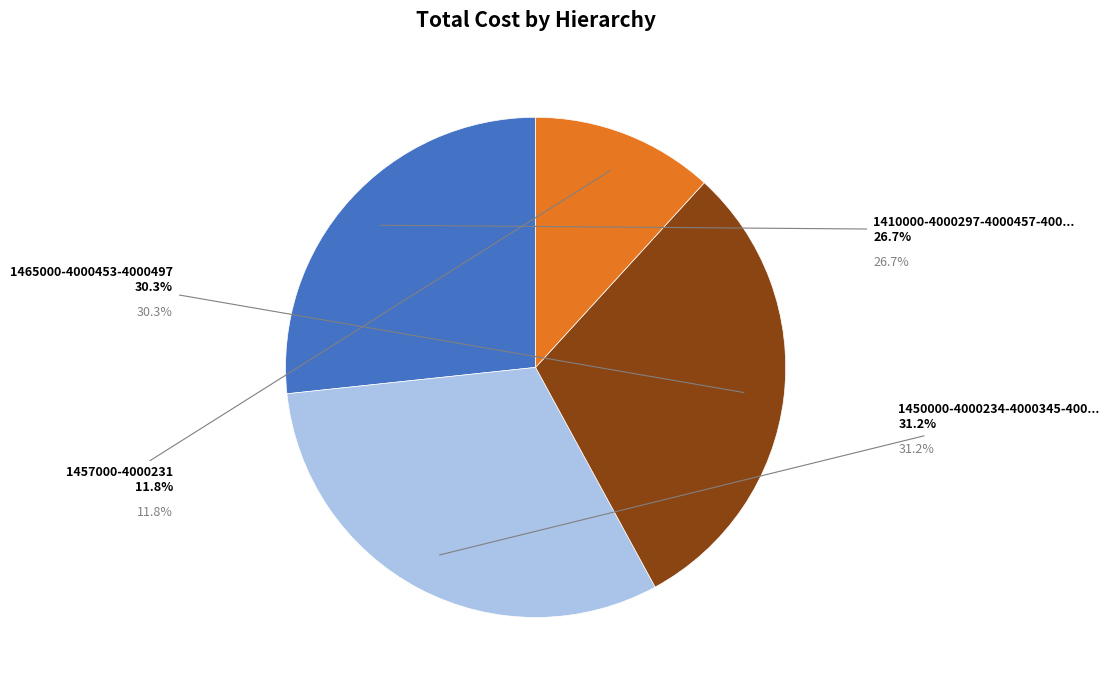

Does 1450000-4000234-4000345-4000501-4000562 represent more than half of the total?

No